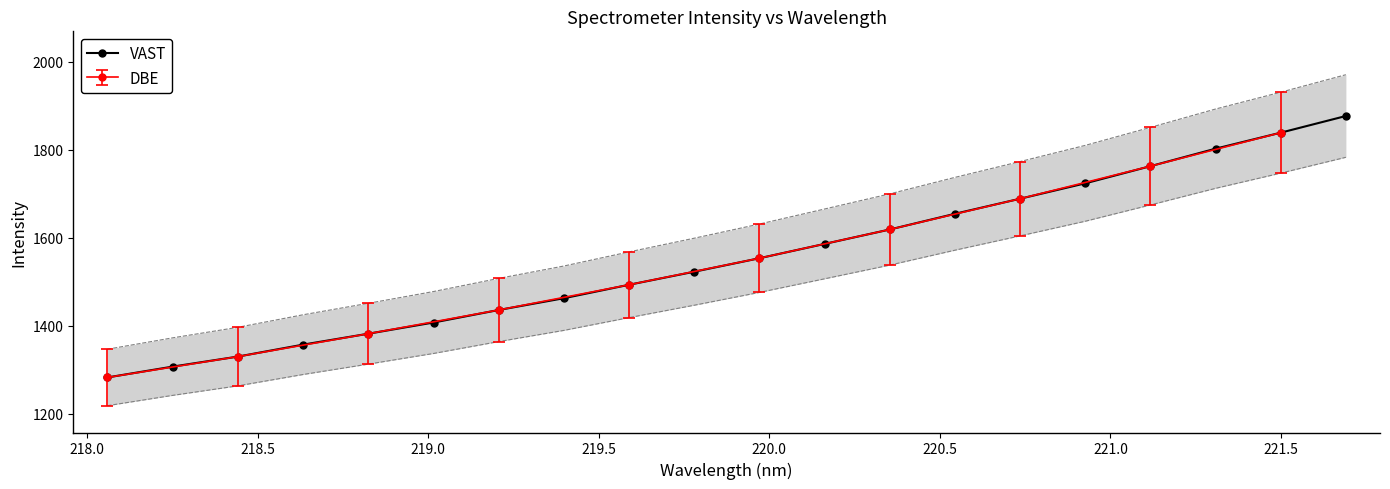

Reading left to right, what are all the values shown in this chart?

1282.8	1307.4	1330.2	1357.4	1382.2	1407.6	1436.1	1462.9	1493.4	1523.1	1553.7	1586.3	1619.0	1654.7	1689.0	1724.0	1762.9	1802.6	1839.0	1876.9